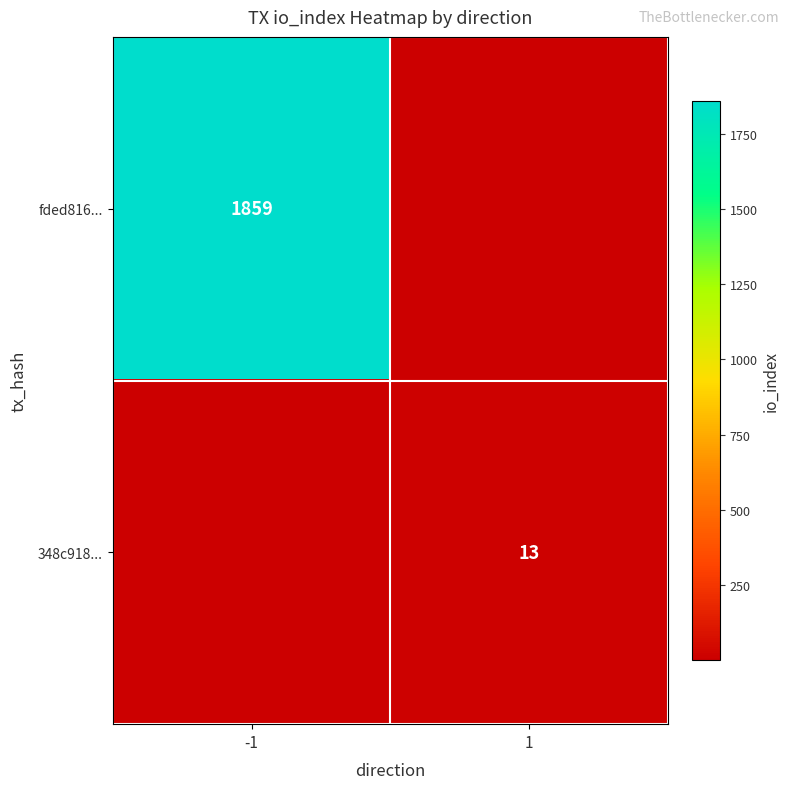

The value of fded816... at -1 is 1859. True or false?

True